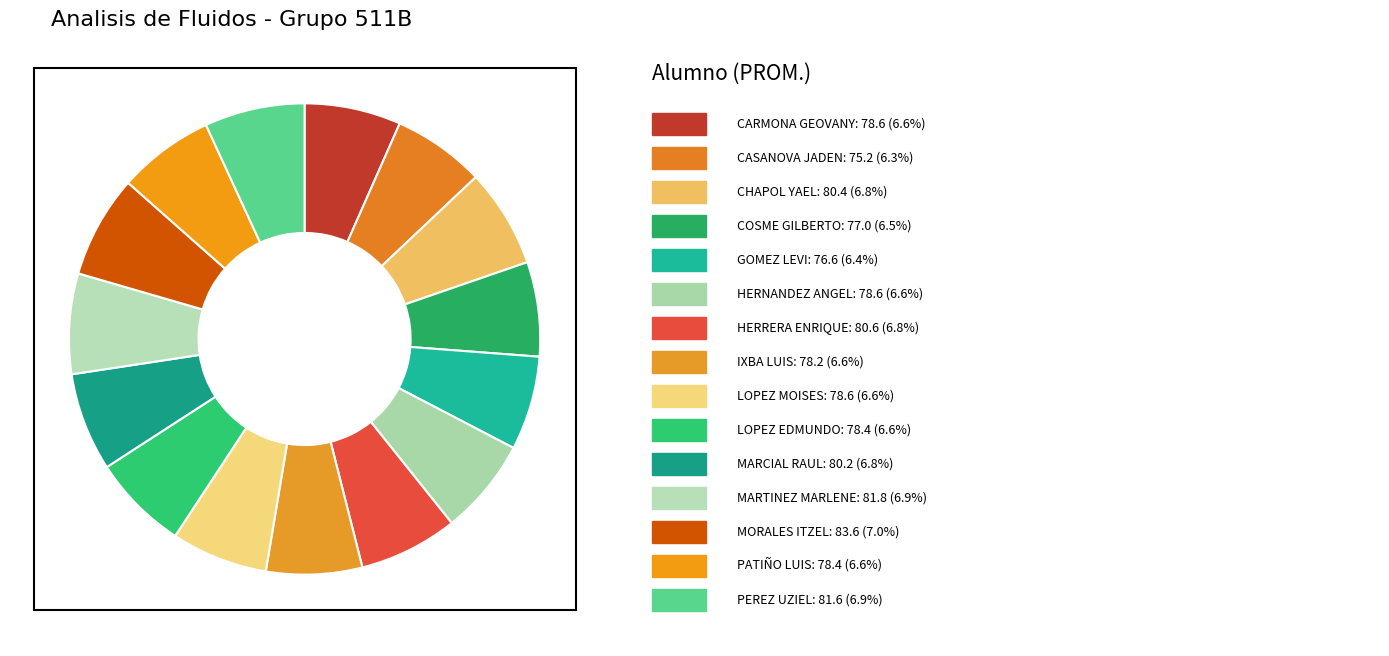

Count the number of slices in the pie.

15